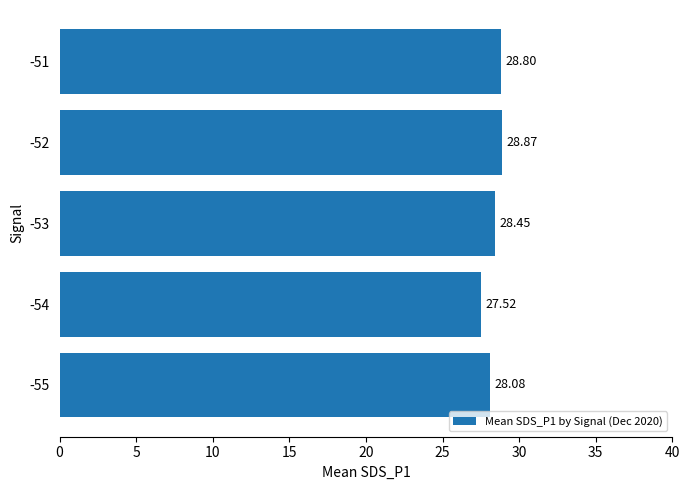

Between -55 and -53, which is larger?

-53